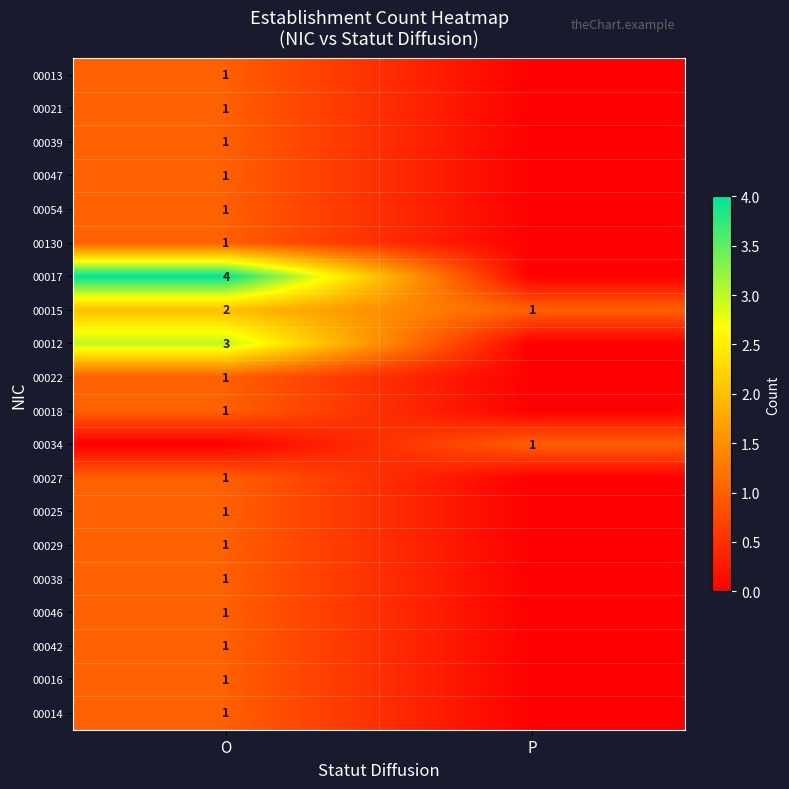

True or false: 00012 has a value of 3 at O.

True